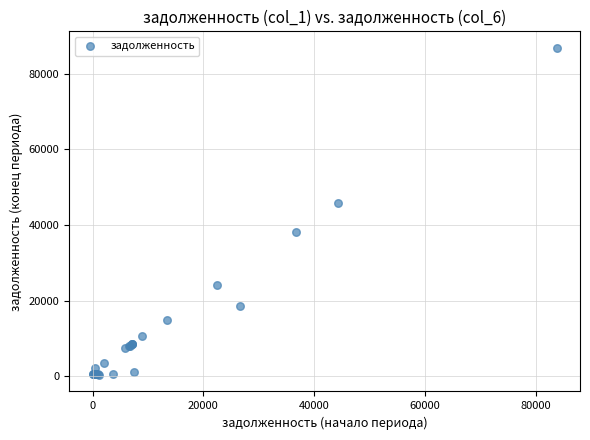

What Y value in the scatter plot is closest to 43568?

45881.6